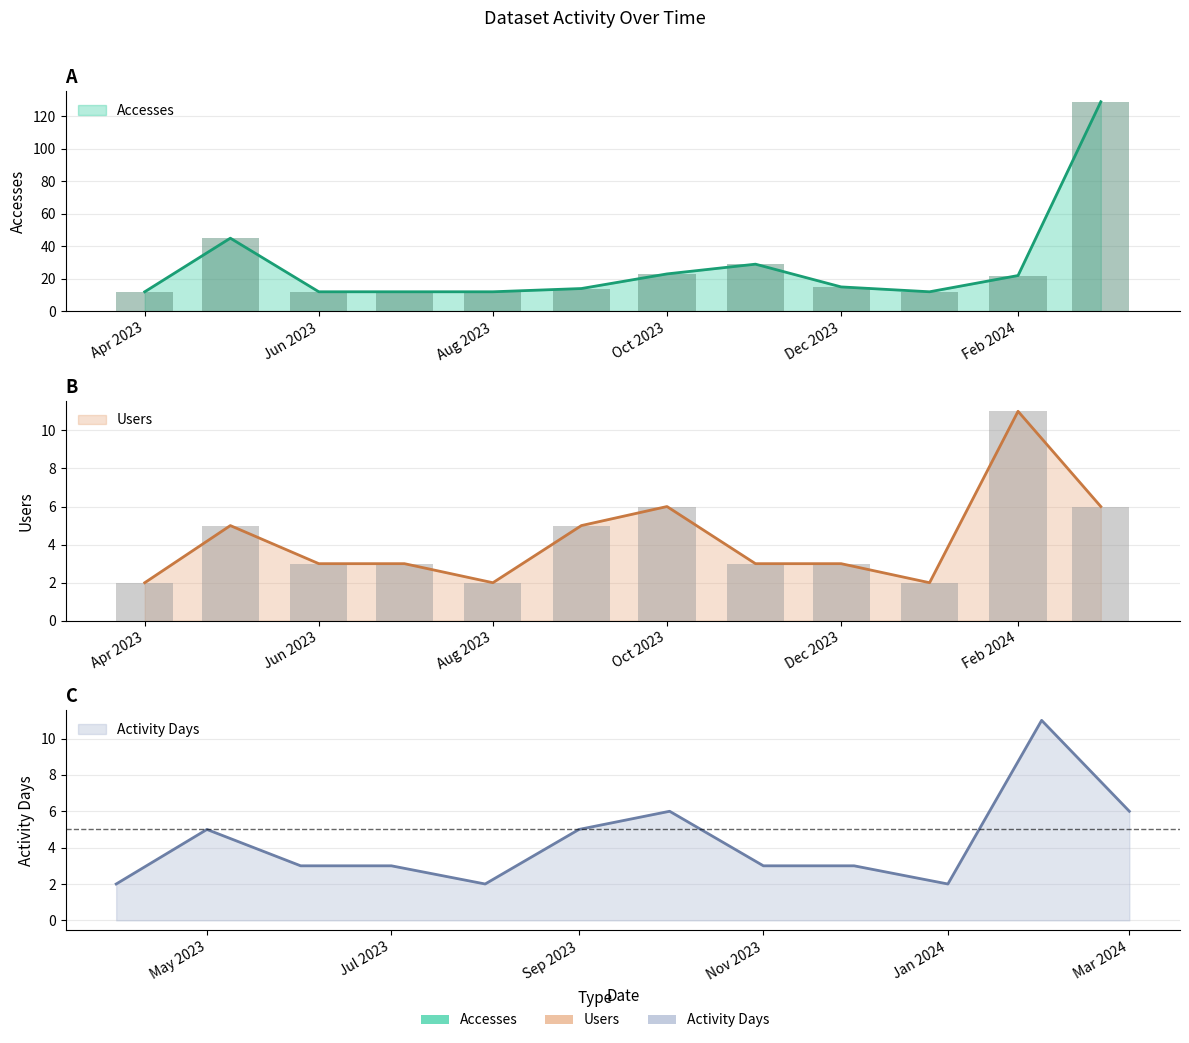

Does the chart contain stacked bars?

No